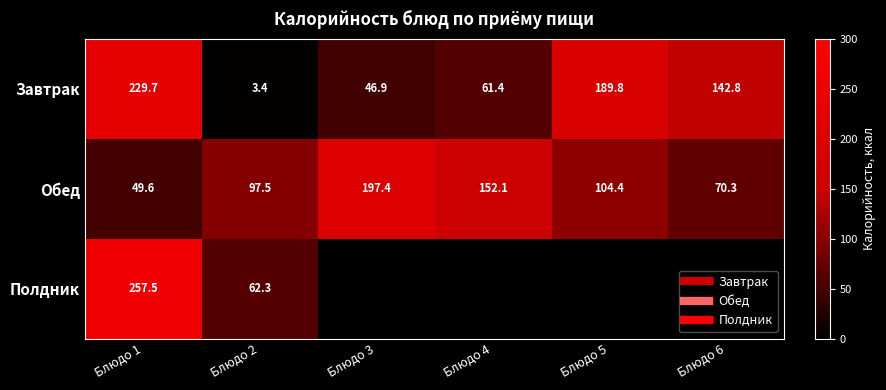

The Обед series shows 70.3 at Блюдо 6. True or false?

True